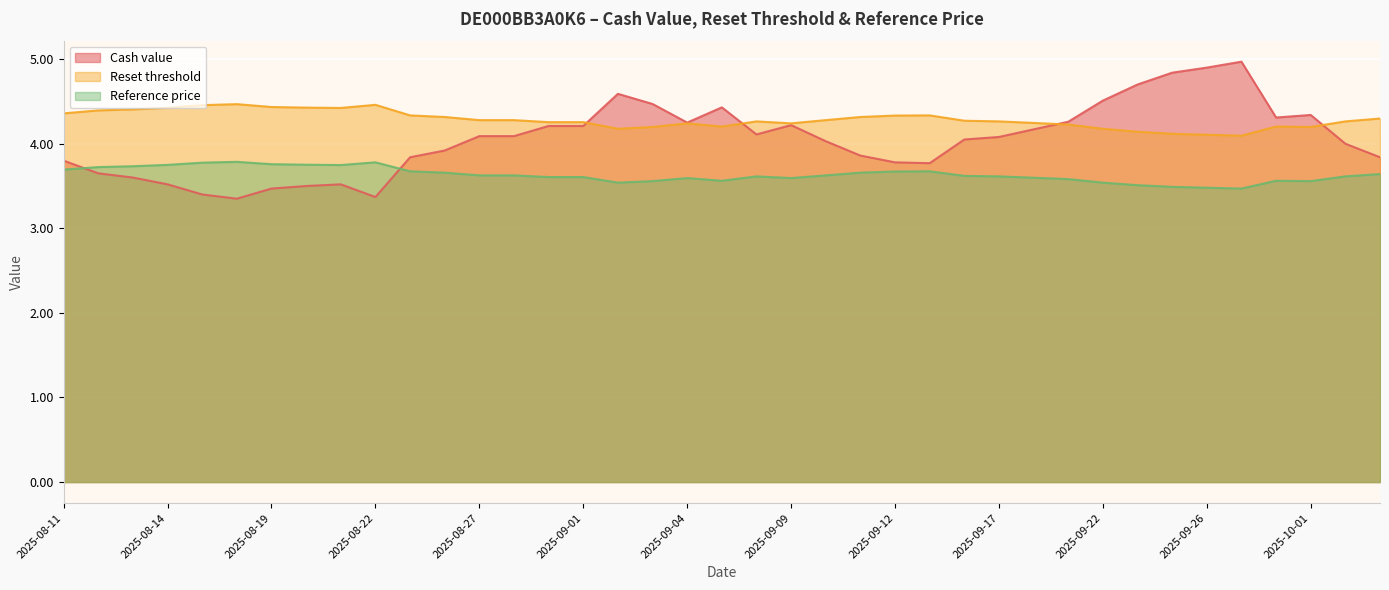

True or false: Cash value has a value of 4.9 at 2025-09-26.

True